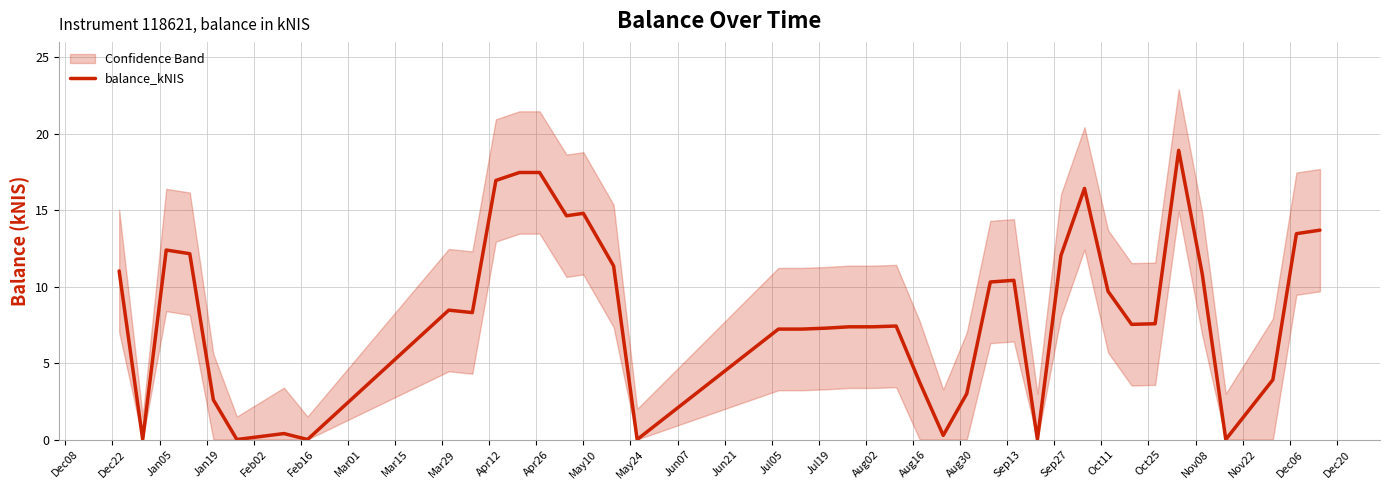

What is the highest value of the balance_kNIS series?

18.9